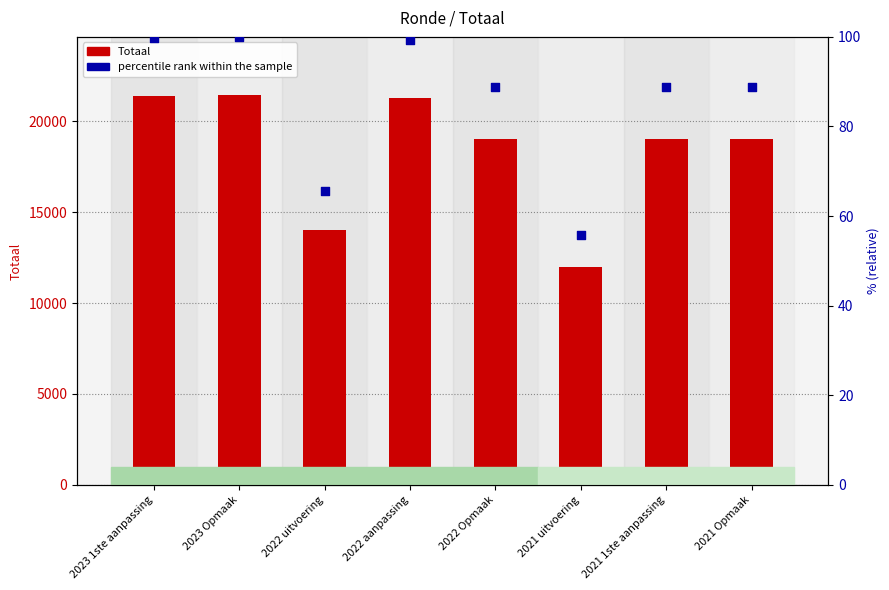

At how many categories does at least one series exceed 1742?

8